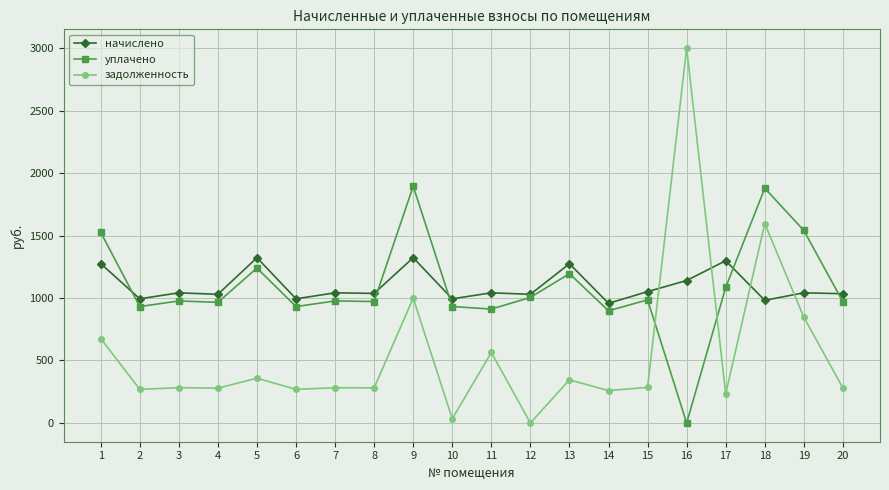

The начислено series shows 993.6 at 6. True or false?

True